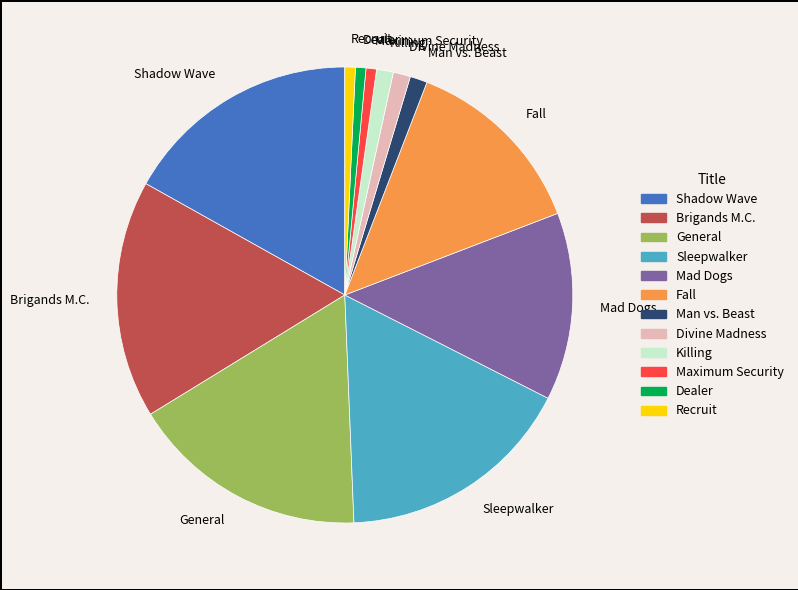

Do Maximum Security and Killing together represent more than half of the pie?

No